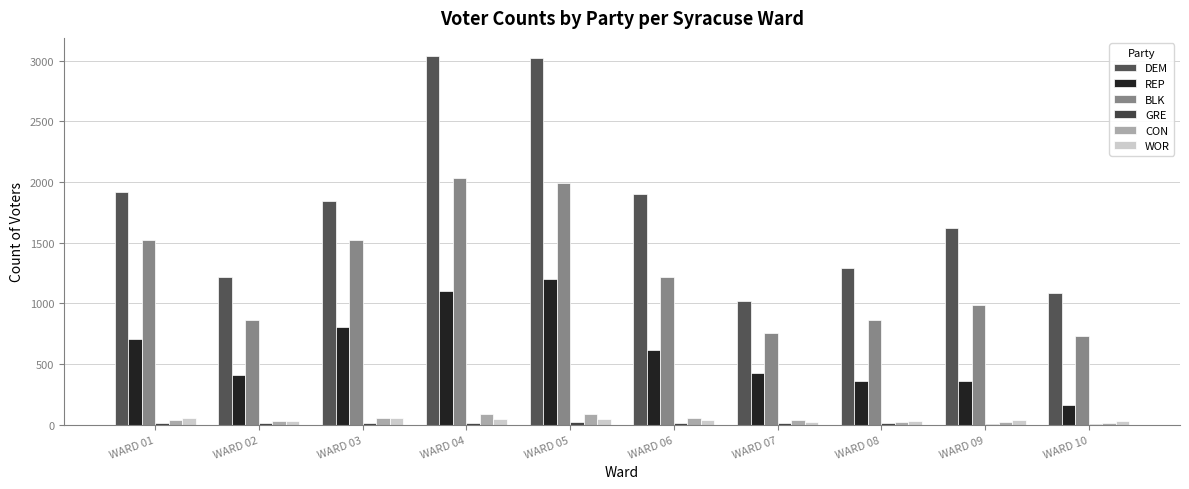

The value of WOR at WARD 05 is 47. True or false?

True